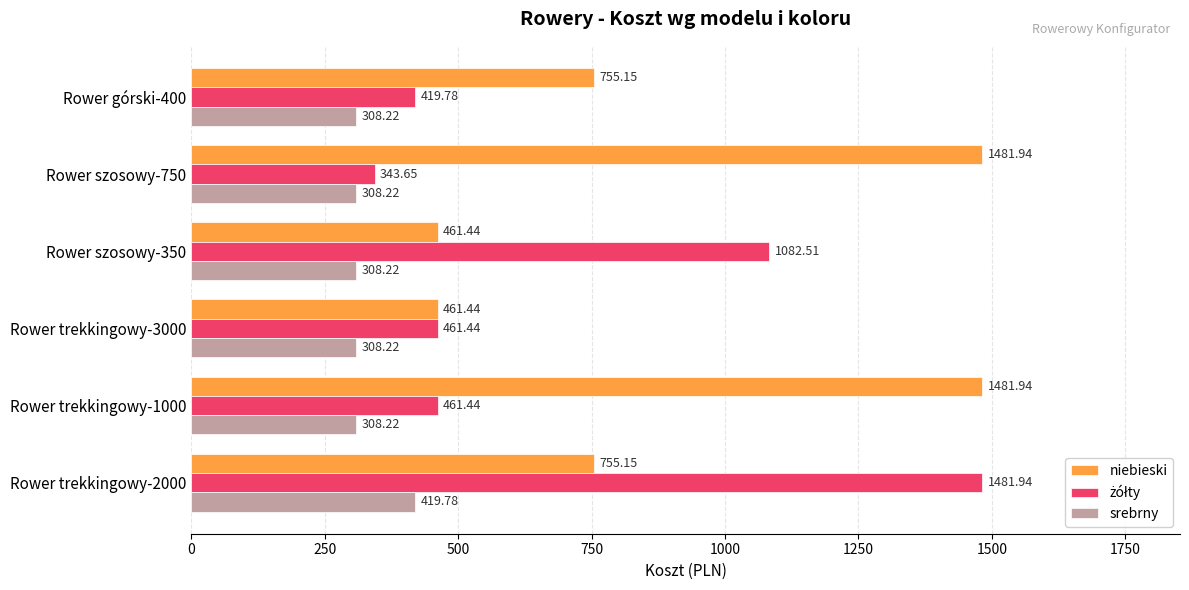

At which category is the sum across all series the highest?

Rower trekkingowy-2000